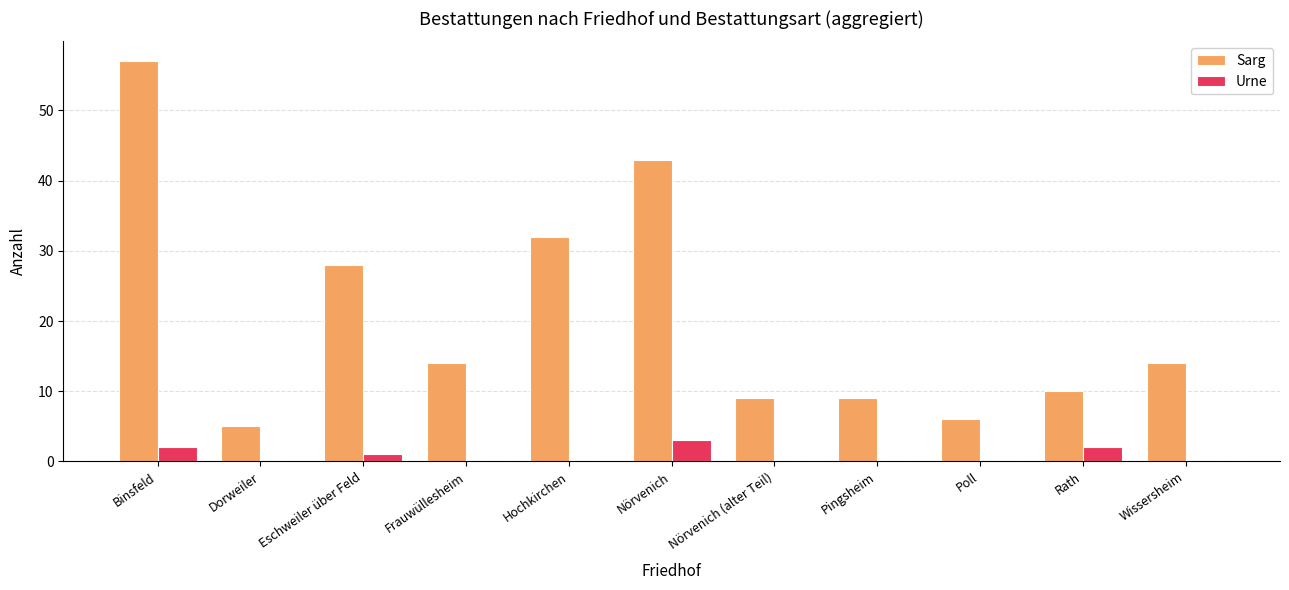

What is the difference between the Urne values at Binsfeld and Wissersheim?

2